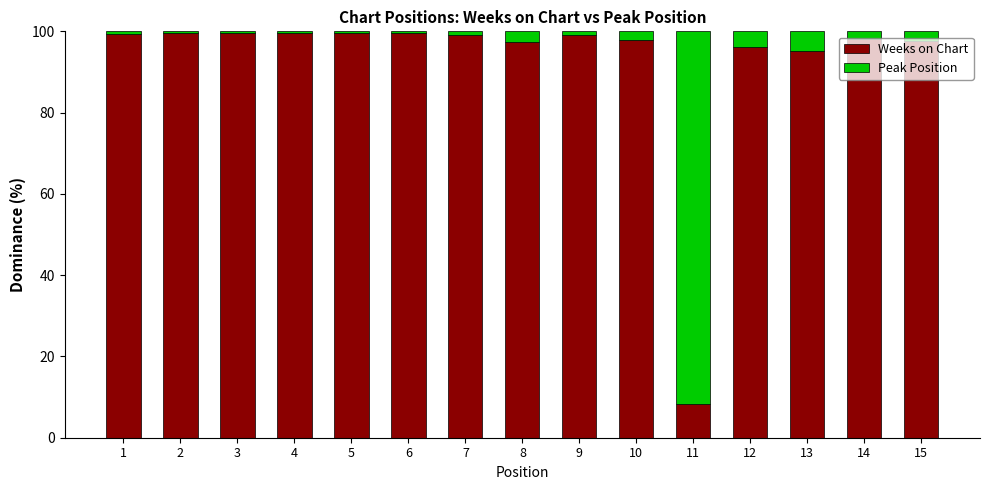

What is the maximum value for Weeks on Chart?

99.5